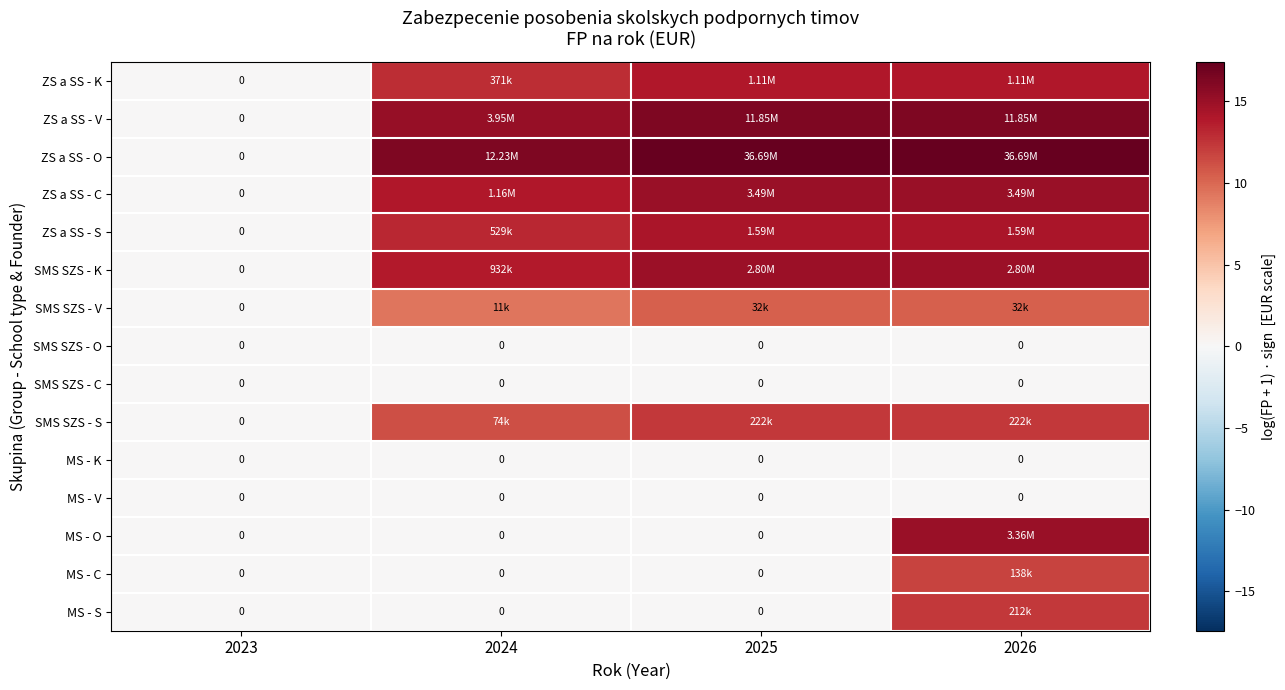

Is the value of SMS SZS - K at 2026 greater than the value of SMS SZS - S at 2026?

Yes